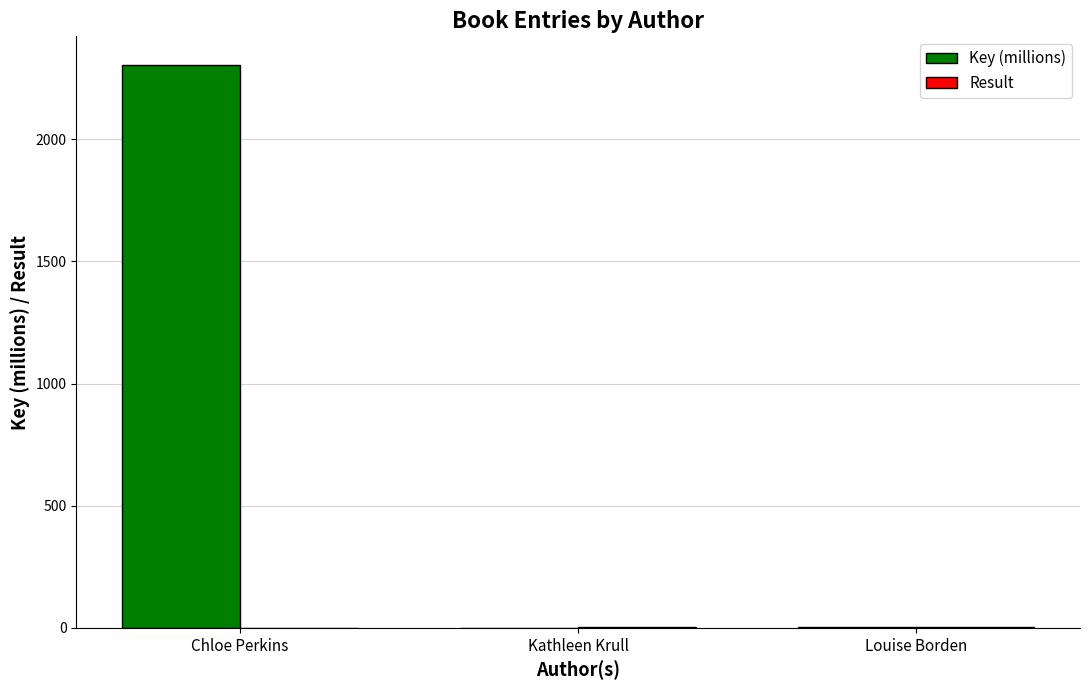

The Key (millions) series shows 2305.5 at Chloe Perkins. True or false?

True